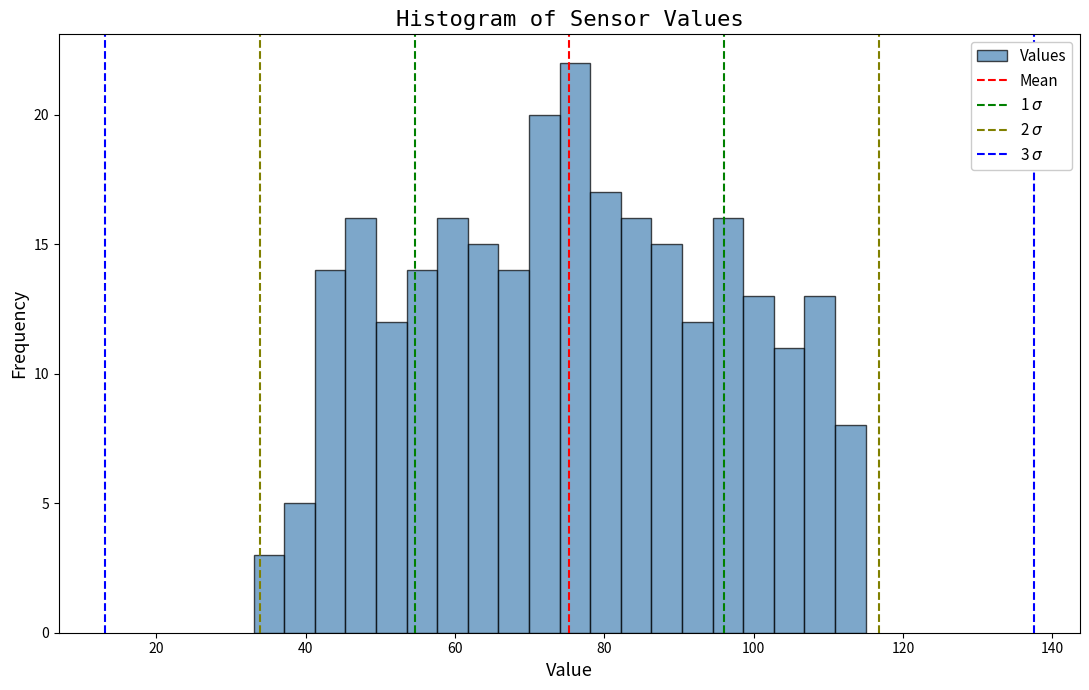

Read against the x-axis, roughly where is the centre of the tallest bar?

76